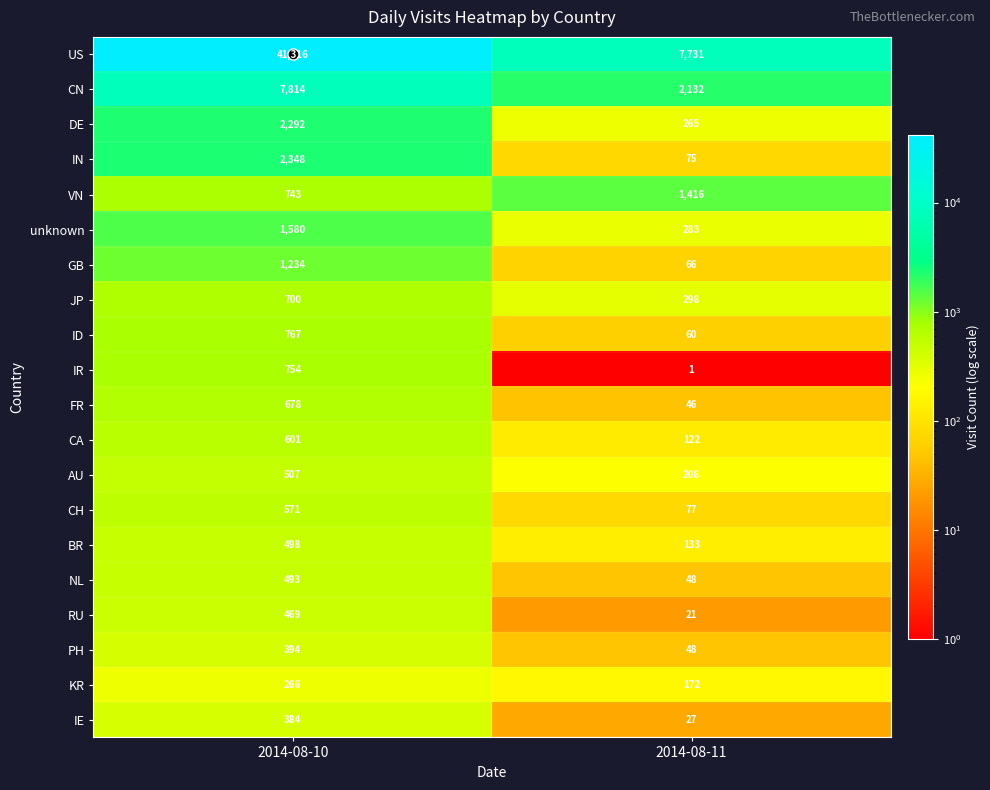

At which category is the sum across all series the highest?

2014-08-10